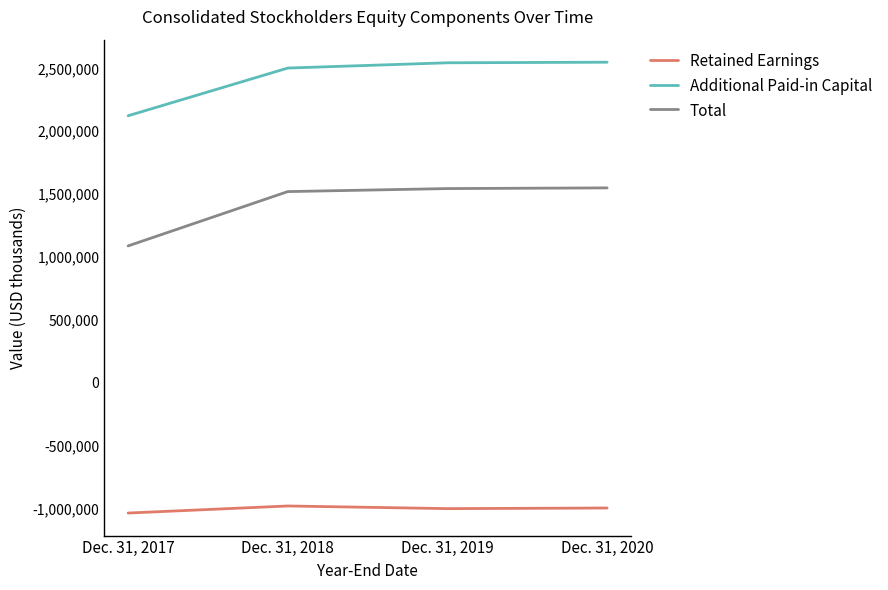

What is the maximum value for Retained Earnings?

-980165